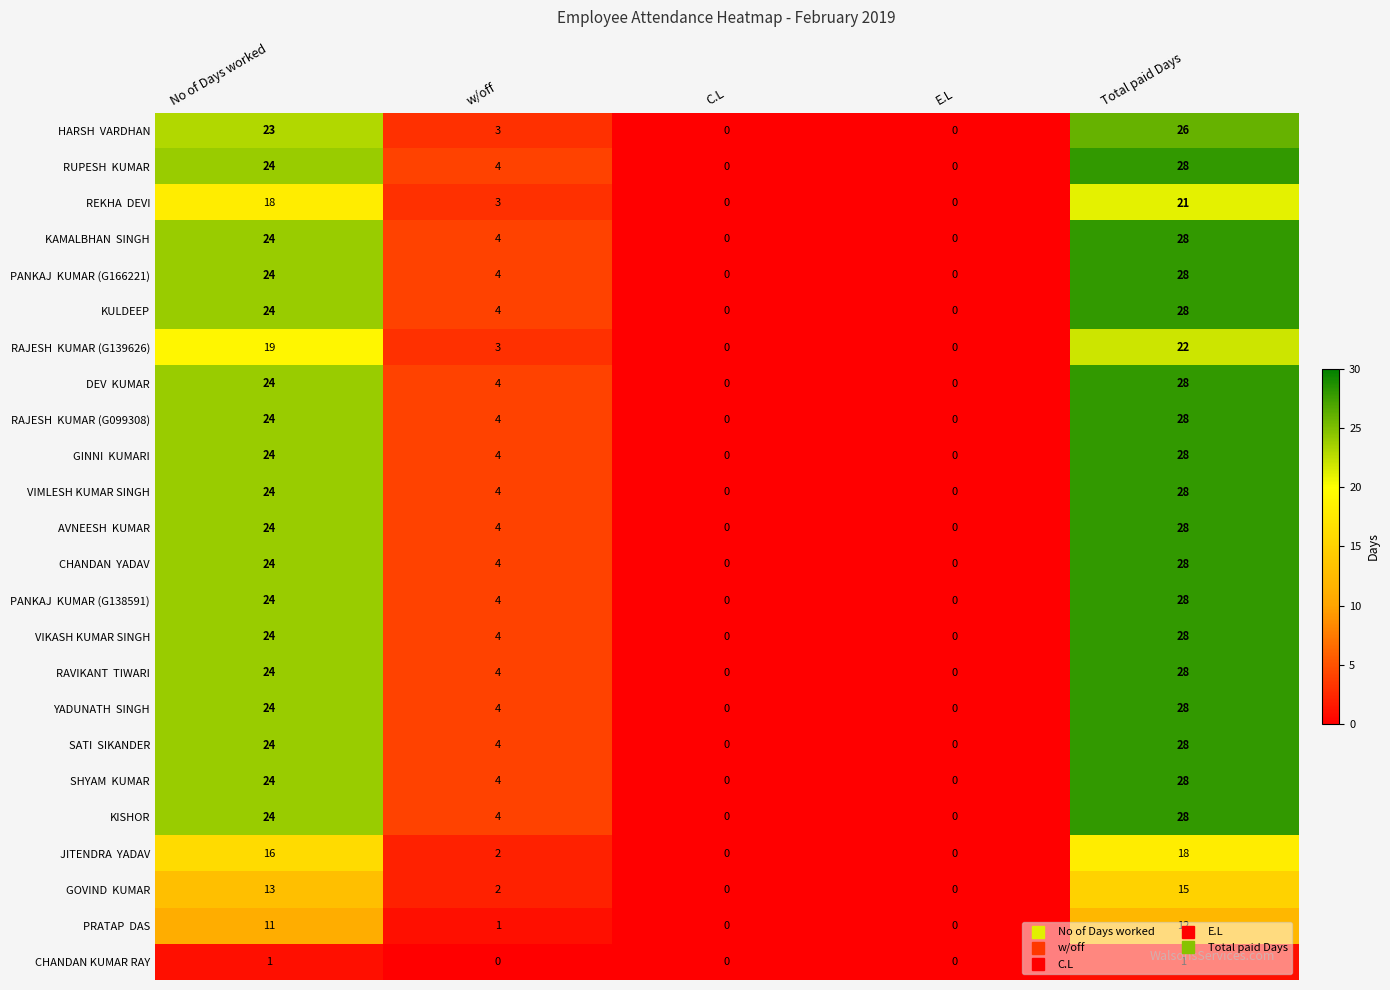

At which category does the chart reach its peak across all series?

Total paid Days